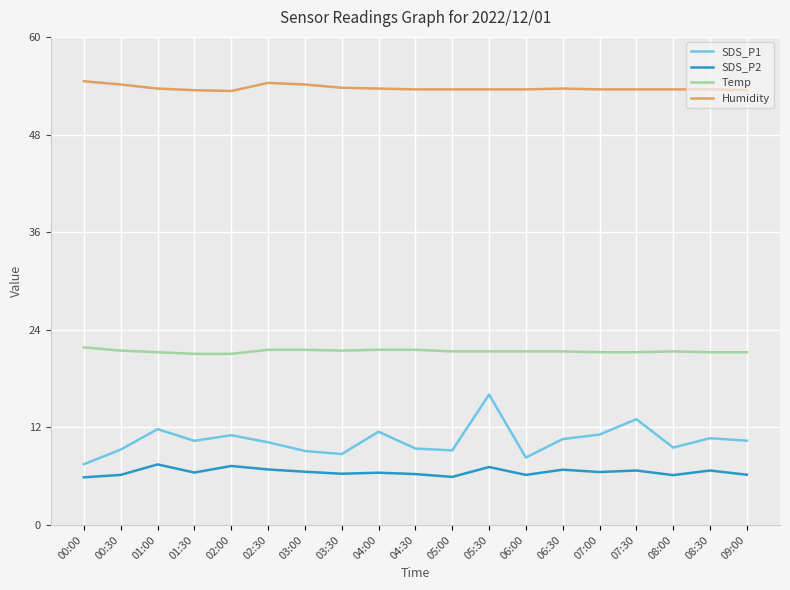

At 05:30, list the series in order from smallest to largest.

SDS_P2, SDS_P1, Temp, Humidity